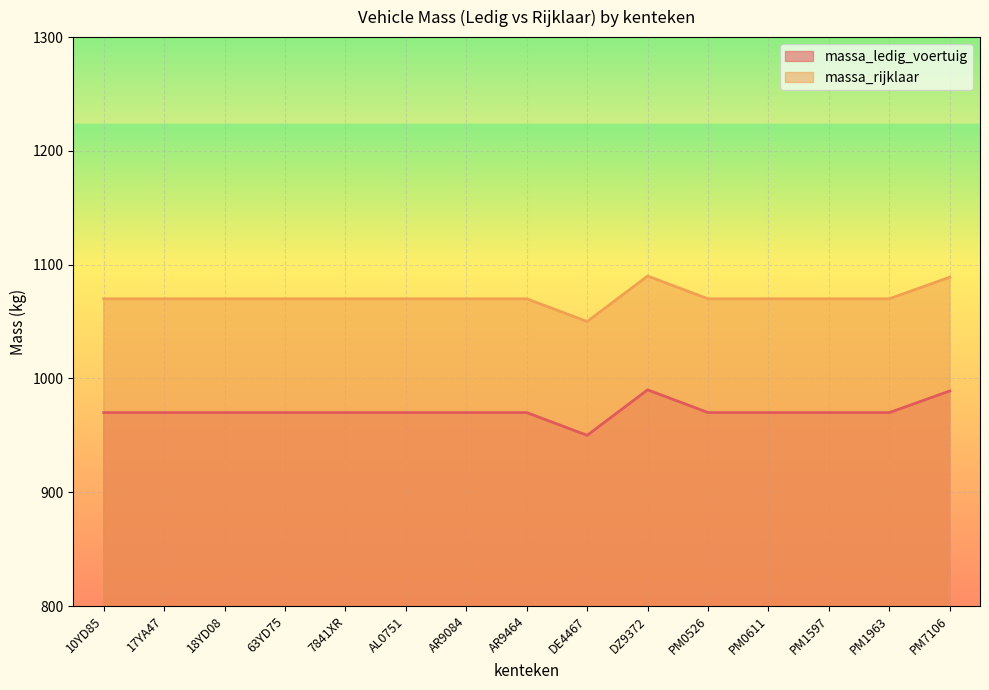

Reading left to right, transcribe all the data shown in this chart.

massa_ledig_voertuig: 10YD85=970	17YA47=970	18YD08=970	63YD75=970	7841XR=970	AL0751=970	AR9084=970	AR9464=970	DE4467=950	DZ9372=990	PM0526=970	PM0611=970	PM1597=970	PM1963=970	PM7106=989
massa_rijklaar: 10YD85=1070	17YA47=1070	18YD08=1070	63YD75=1070	7841XR=1070	AL0751=1070	AR9084=1070	AR9464=1070	DE4467=1050	DZ9372=1090	PM0526=1070	PM0611=1070	PM1597=1070	PM1963=1070	PM7106=1089